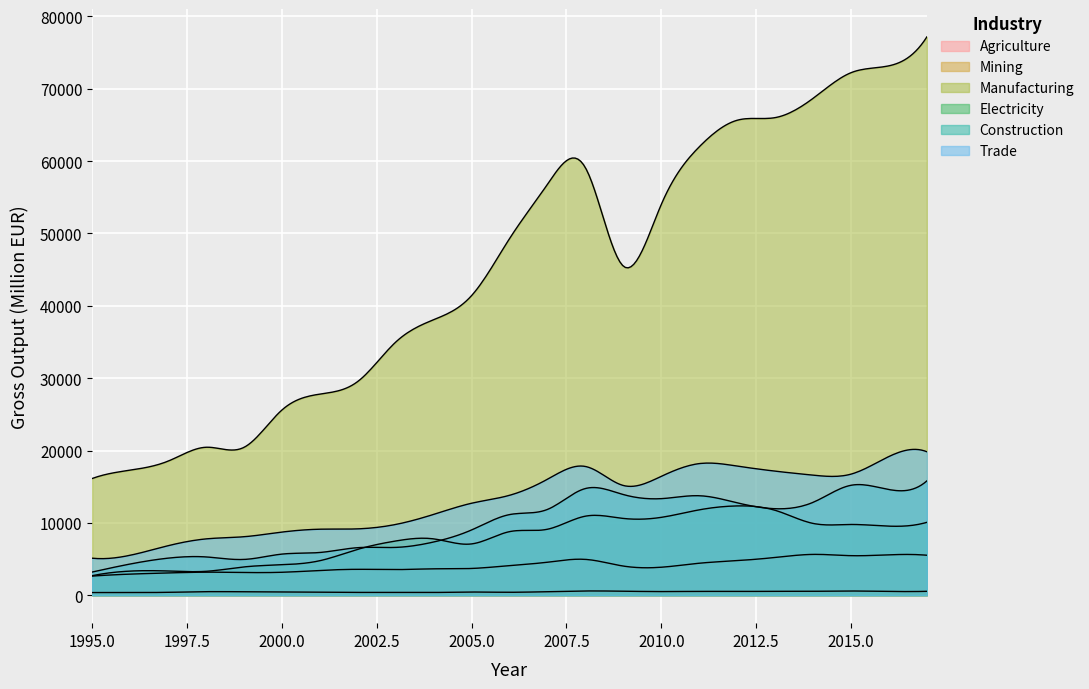

In Electricity, how many points are higher than both neighbors (excluding endpoints)?

4